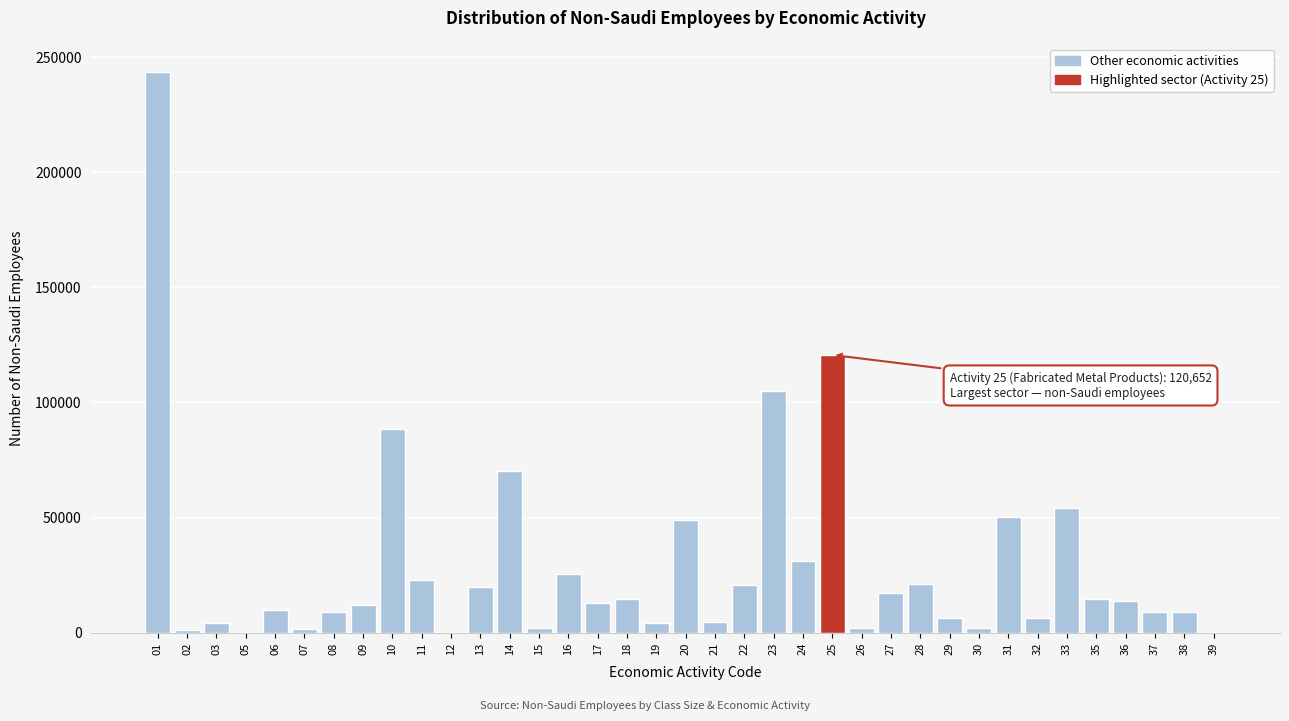

What is the maximum value shown in the chart?

243794